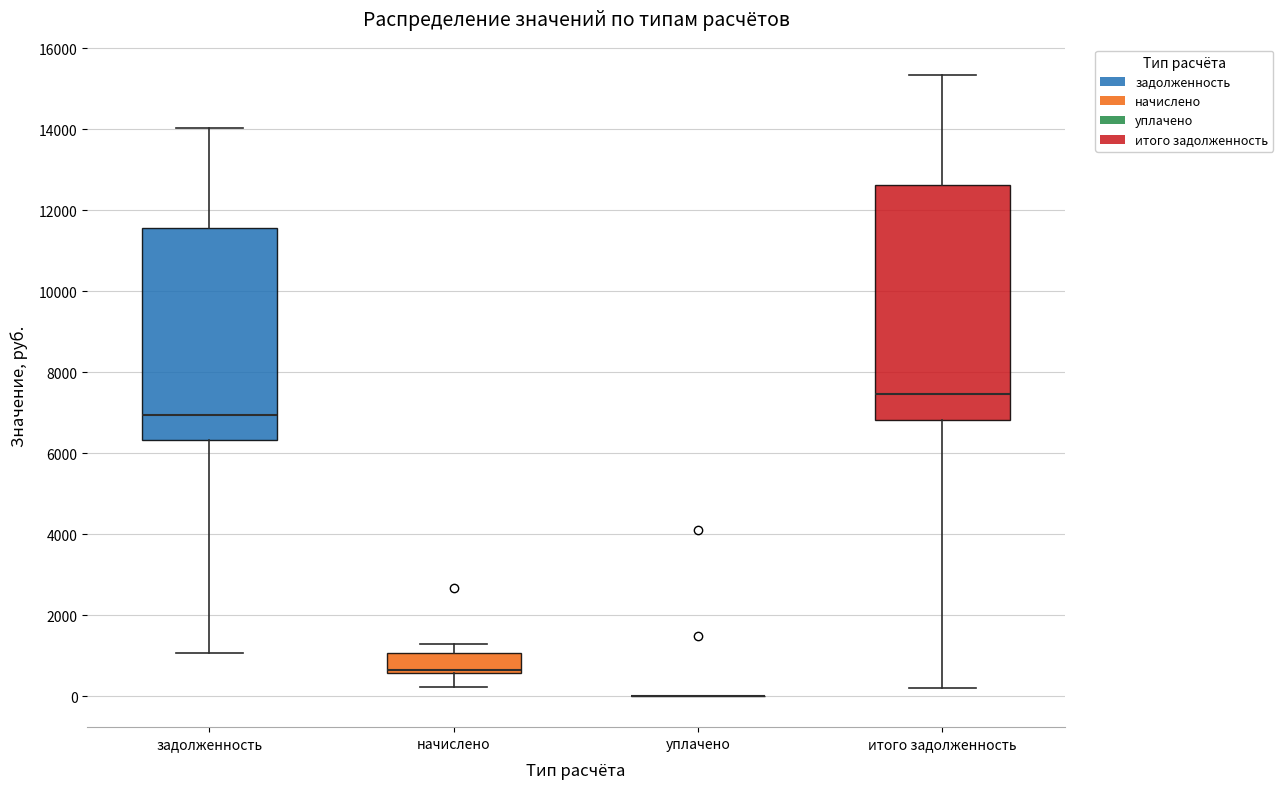

Reading left to right, read every box against the y-axis: the position of its median line, the range the box covers, and the ends of its whiskers. The values are not printed on the chart, so give them approximately, as read against the axis.

задолженность: median 7000, box 6400 to 11600, whiskers 1000 to 14000
начислено: median 600 (drawn on the box's lower edge), box 600 to 1000, whiskers 200 to 1200
уплачено: box collapsed to a line at 0, whiskers 0 to 0
итого задолженность: median 7400, box 6800 to 12600, whiskers 200 to 15400